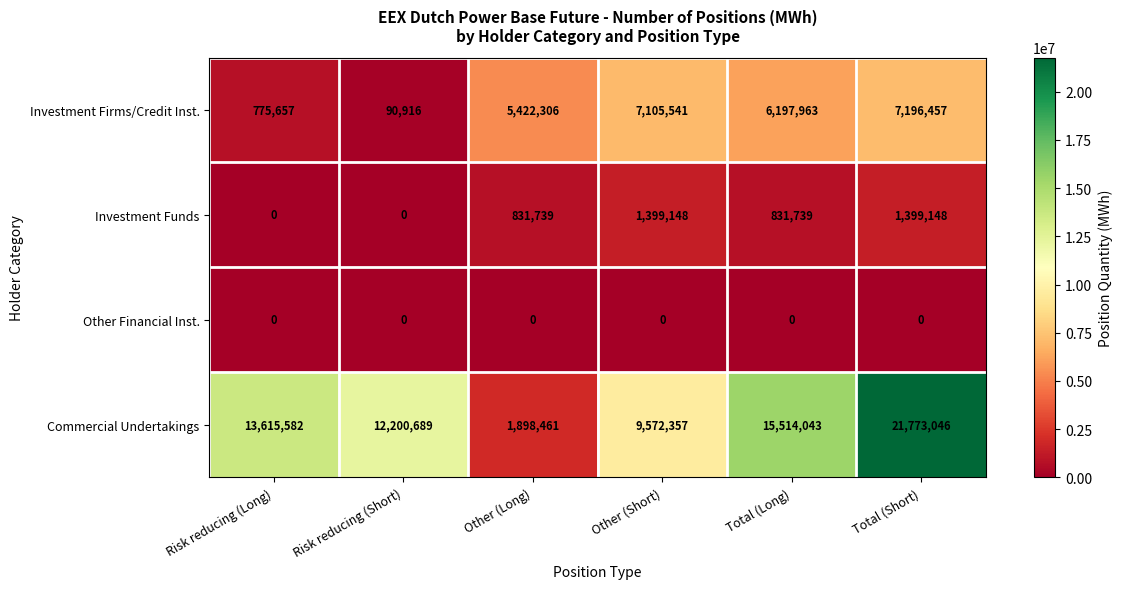

How many distinct data groups are displayed?

4